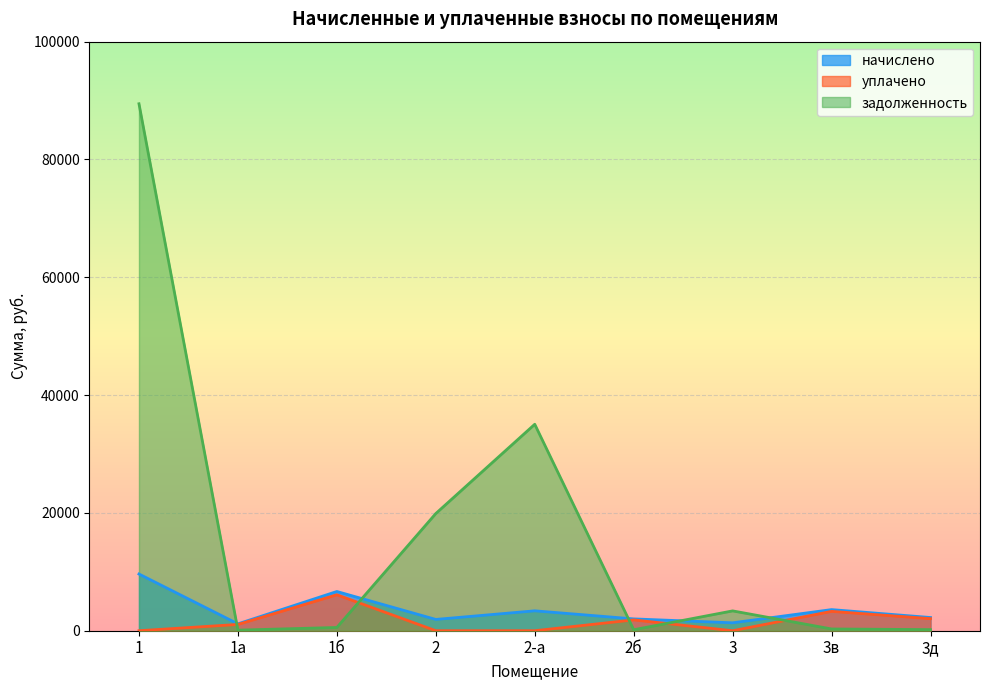

Between 1б and 3, which series saw the biggest shift?

уплачено